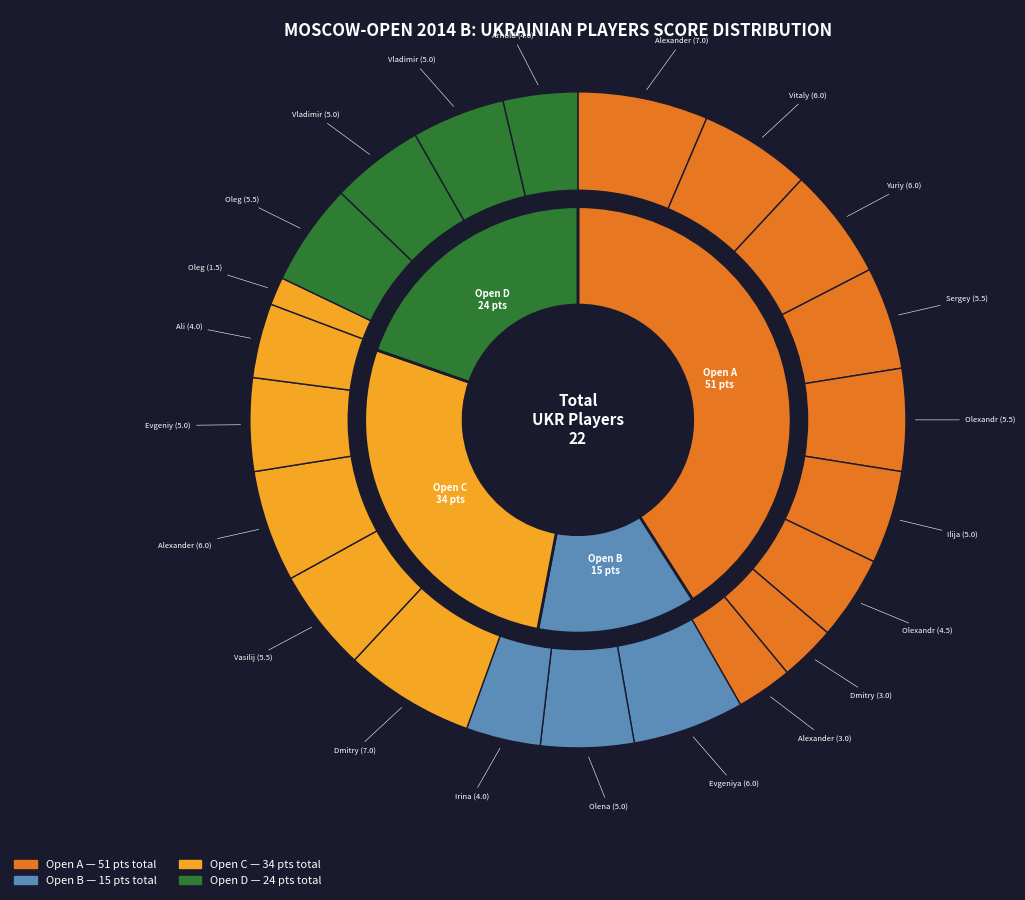

What portion of the pie excludes Bortnyk Olexandr?

95.0%